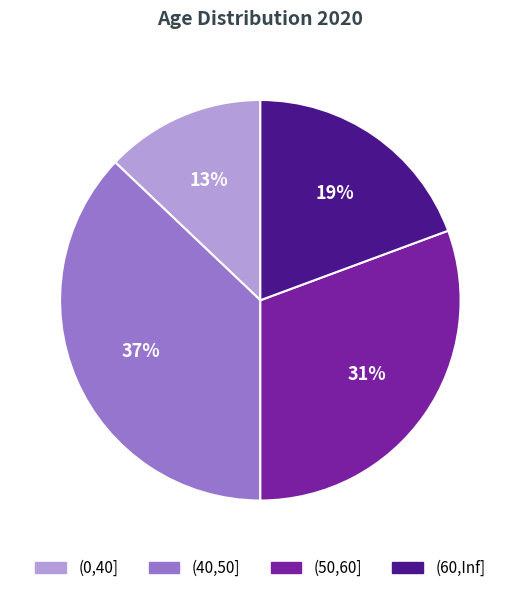

True or false: (0,40] accounts for 13% of the total.

True